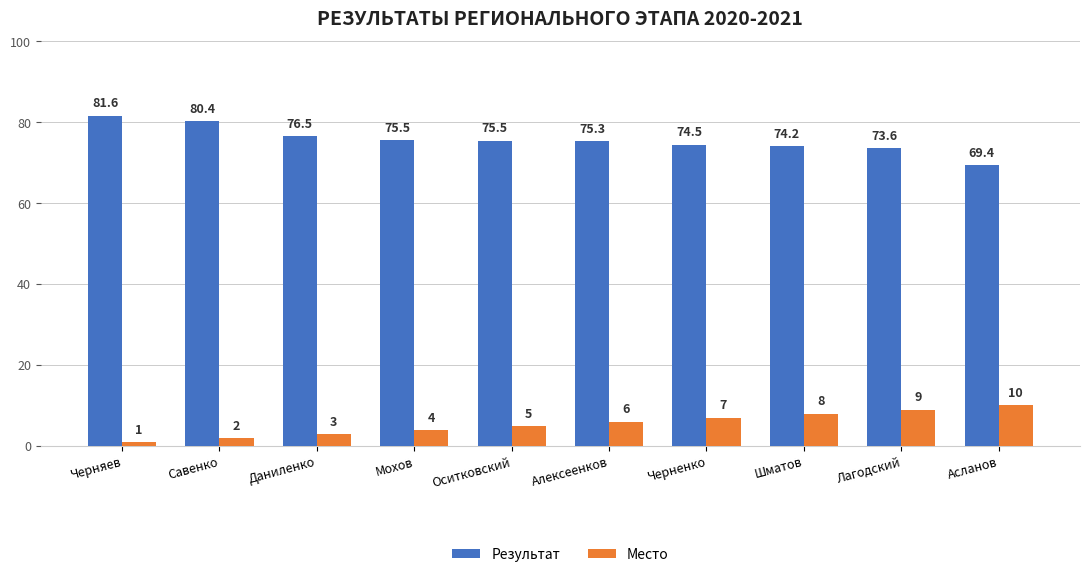

What are all the series names shown in the legend?

Результат, Место